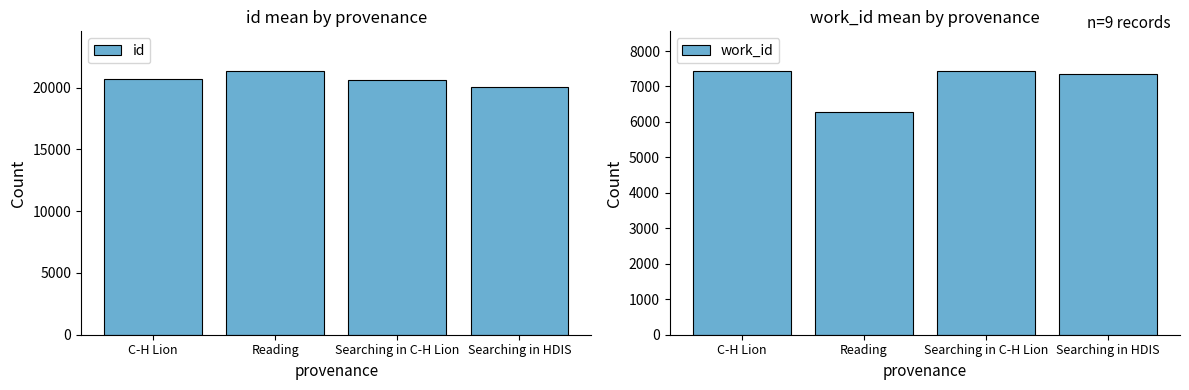

Where is work_id nearest to the value 6861?

Searching in HDIS